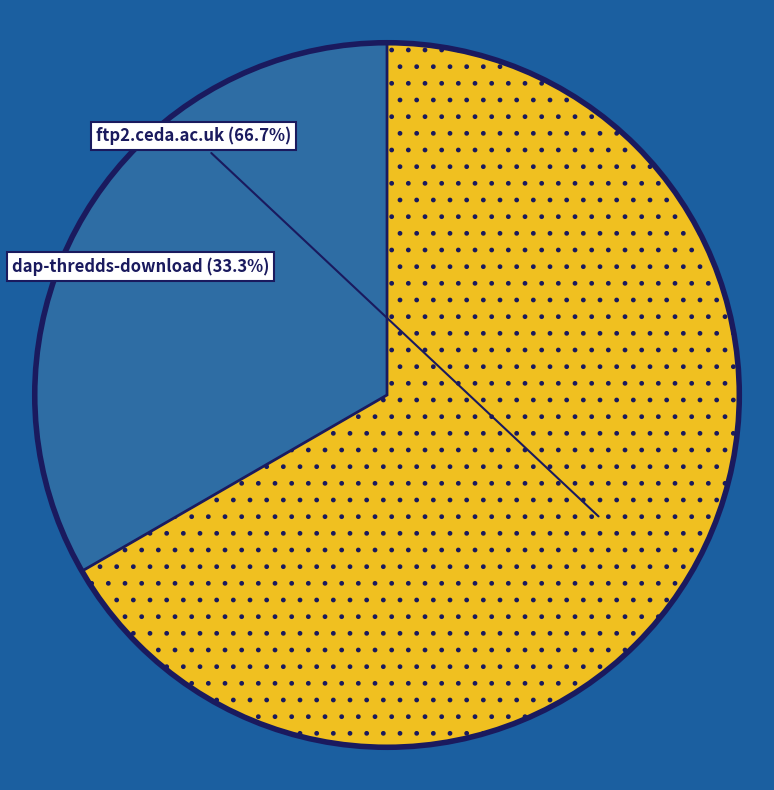

Is there a majority slice in this chart?

Yes